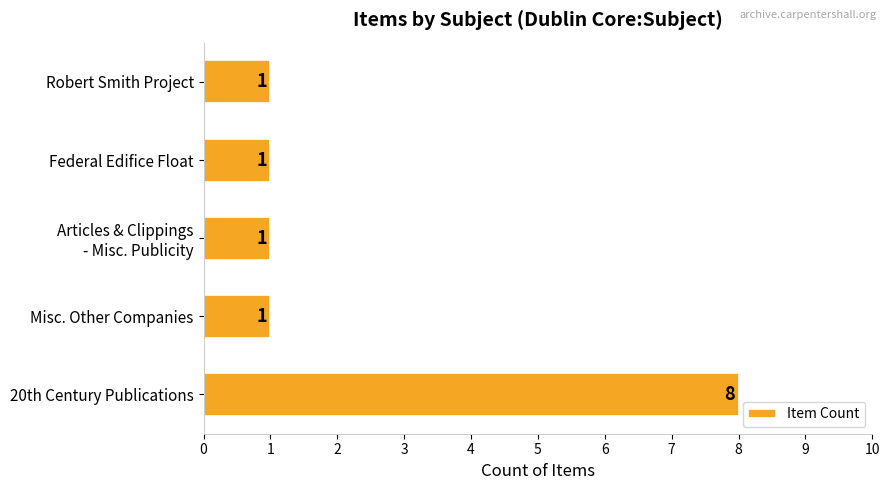

Which category has the highest value across all series?

20th Century Publications